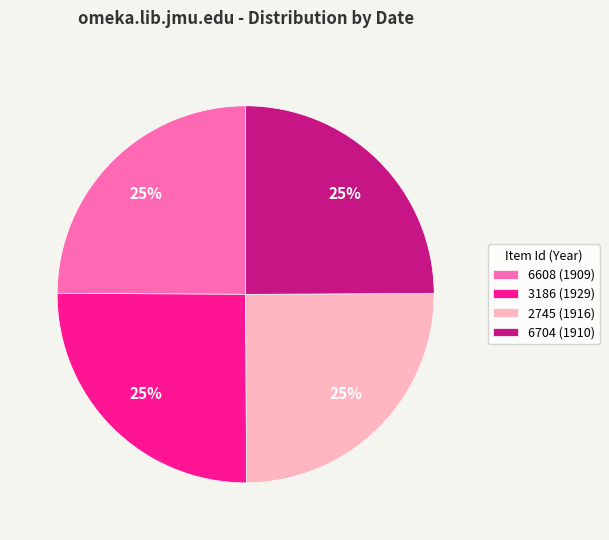

To the nearest percent, what percentage of the pie is 2745 (1916)?

25%